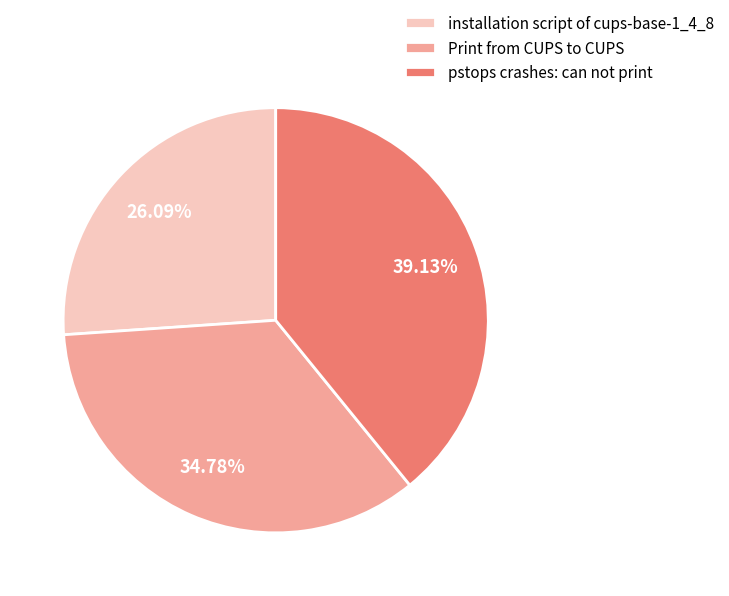

To the nearest percent, what percentage of the pie is installation script of cups-base-1_4_8?

26%